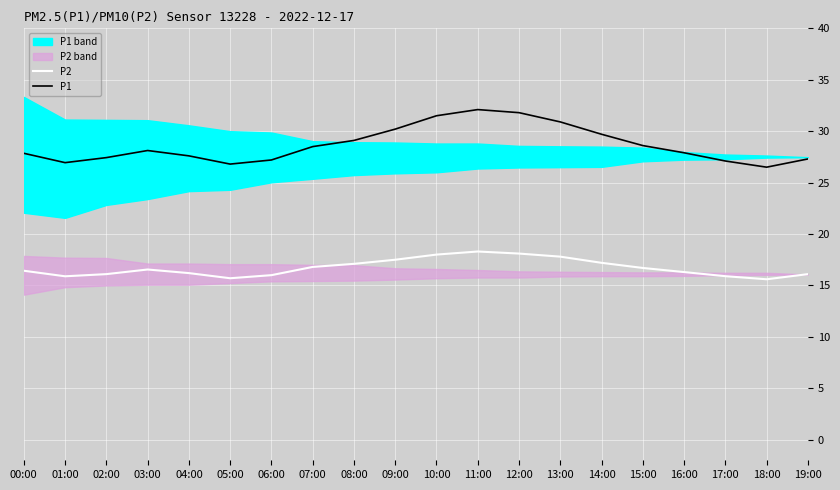

Reading left to right, list all the values displayed in this chart.

P2: 16.4	15.9	16.1	16.6	16.2	15.7	16.0	16.8	17.1	17.5	18.0	18.3	18.1	17.8	17.2	16.7	16.3	15.9	15.6	16.1
P1: 27.9	26.9	27.4	28.1	27.6	26.8	27.2	28.5	29.1	30.2	31.5	32.1	31.8	30.9	29.7	28.6	27.9	27.1	26.5	27.3